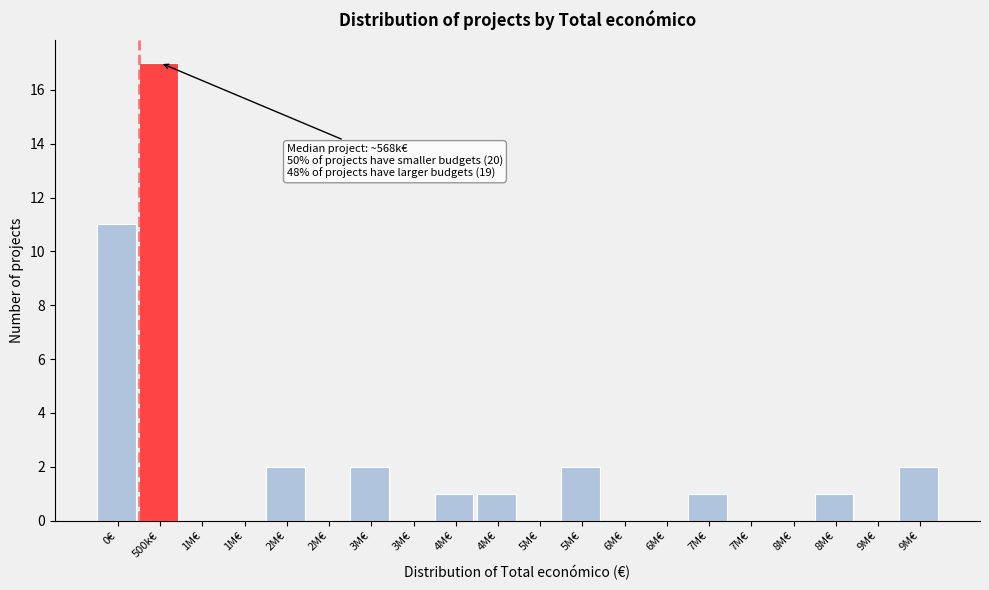

How many data points does each series have?

20